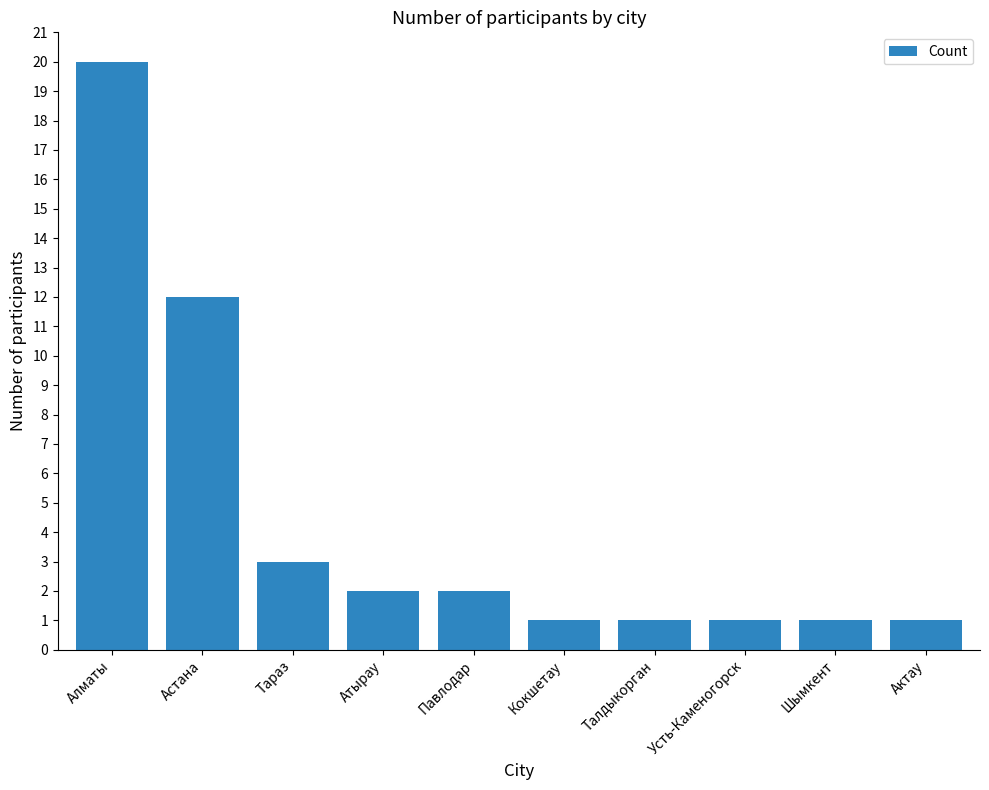

The value at Алматы is 31. True or false?

False